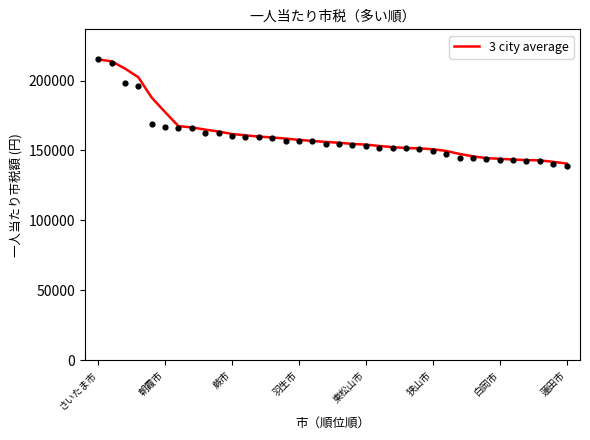

What is the lowest value of the 3 city average series?

140636.3